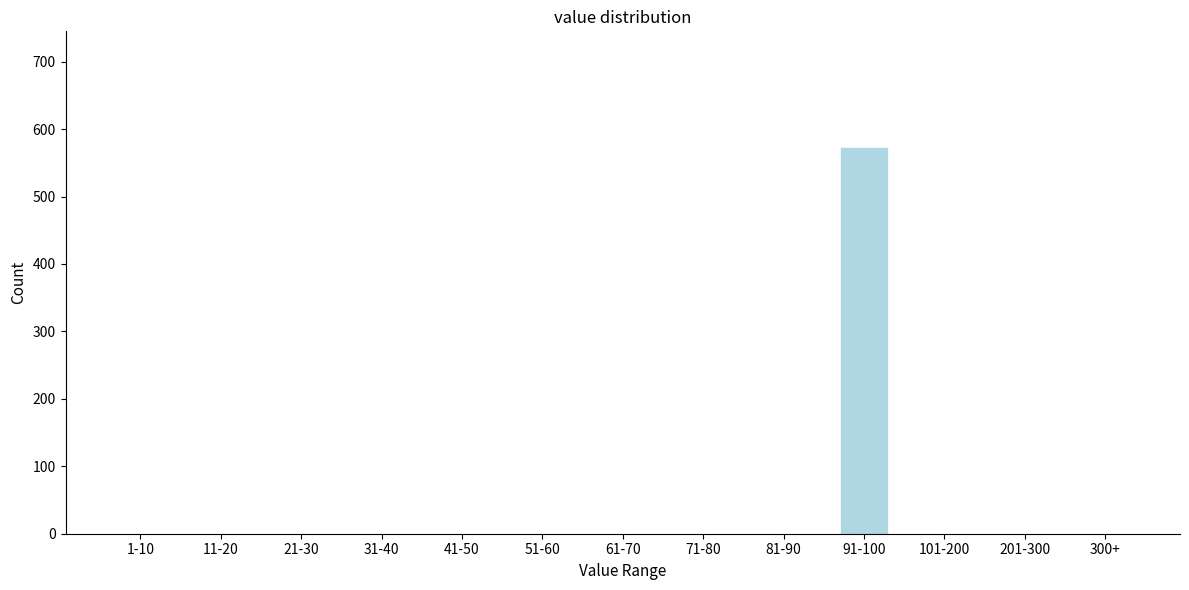

Reading left to right, transcribe all the data shown in this chart.

1-10=0	11-20=0	21-30=0	31-40=0	41-50=0	51-60=0	61-70=0	71-80=0	81-90=0	91-100=573	101-200=0	201-300=0	300+=0